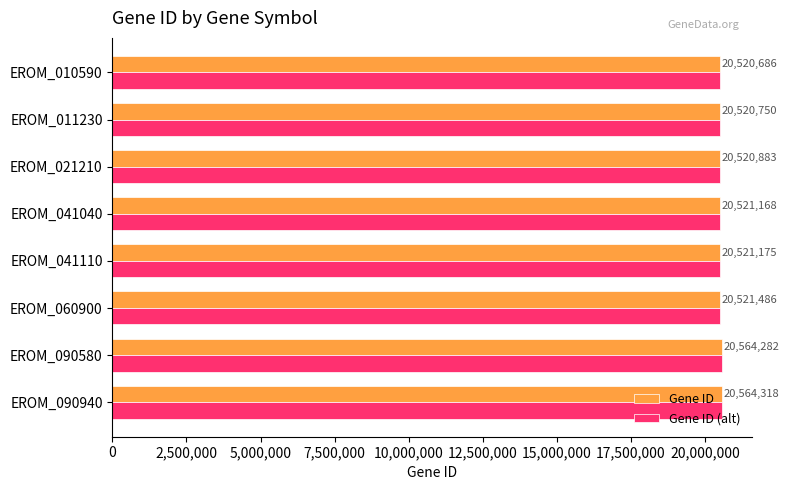

What are all the series names shown in the legend?

Gene ID, Gene ID (alt)